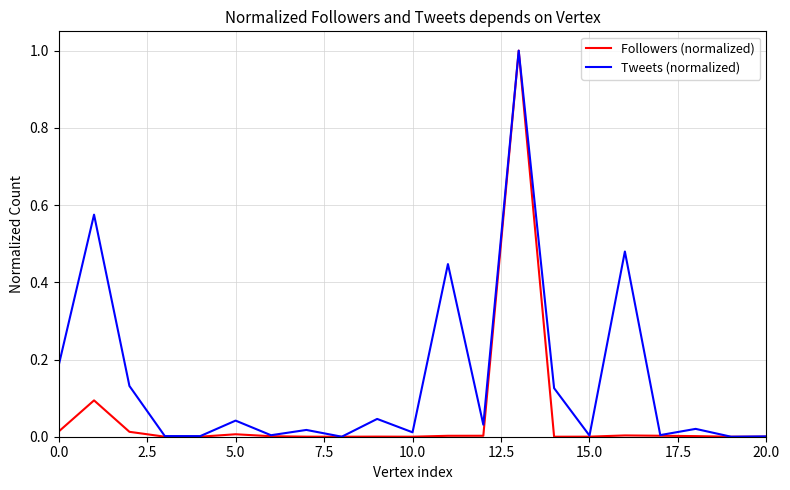

What is the greatest value displayed?

1.0